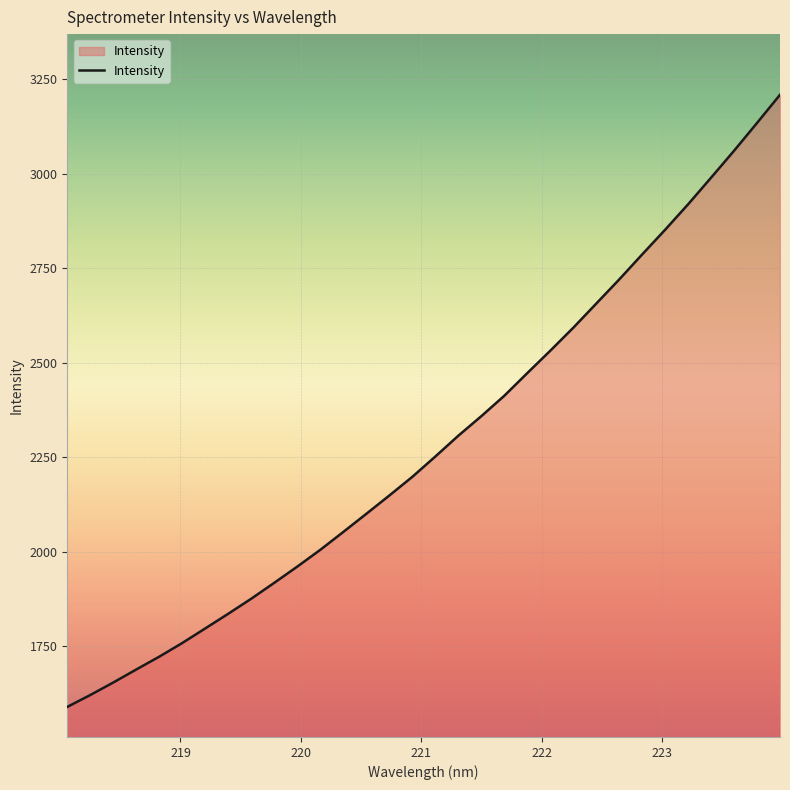

True or false: the data has more than 1 interior local peaks.

False